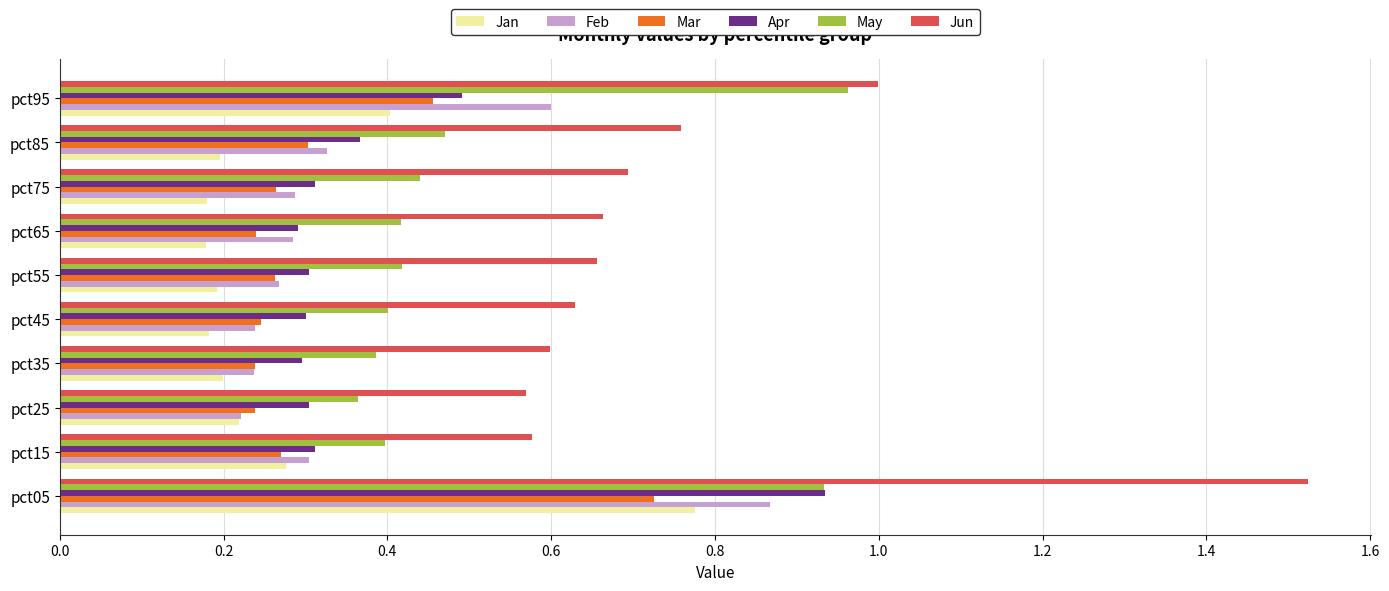

List the series in order of their peak value, lowest first.

Mar, Jan, Feb, Apr, May, Jun